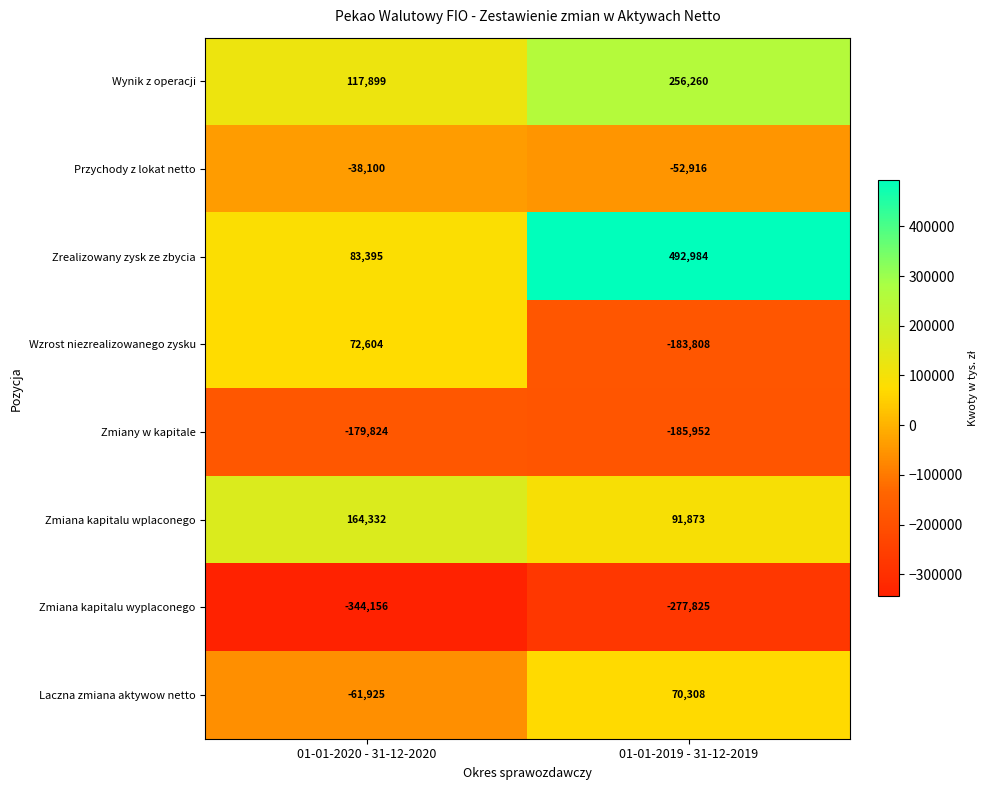

True or false: Zrealizowany zysk ze zbycia has a value of 492984 at 01-01-2019 - 31-12-2019.

True